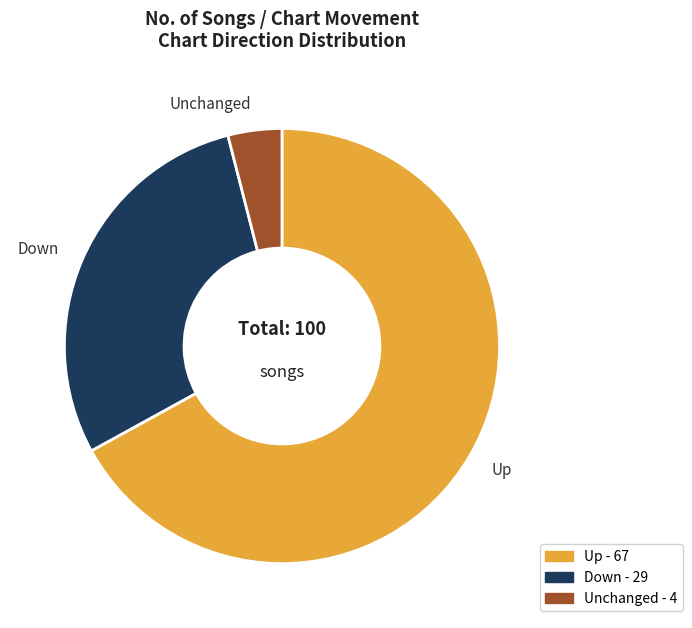

Is there any slice that represents more than half of the pie?

Yes